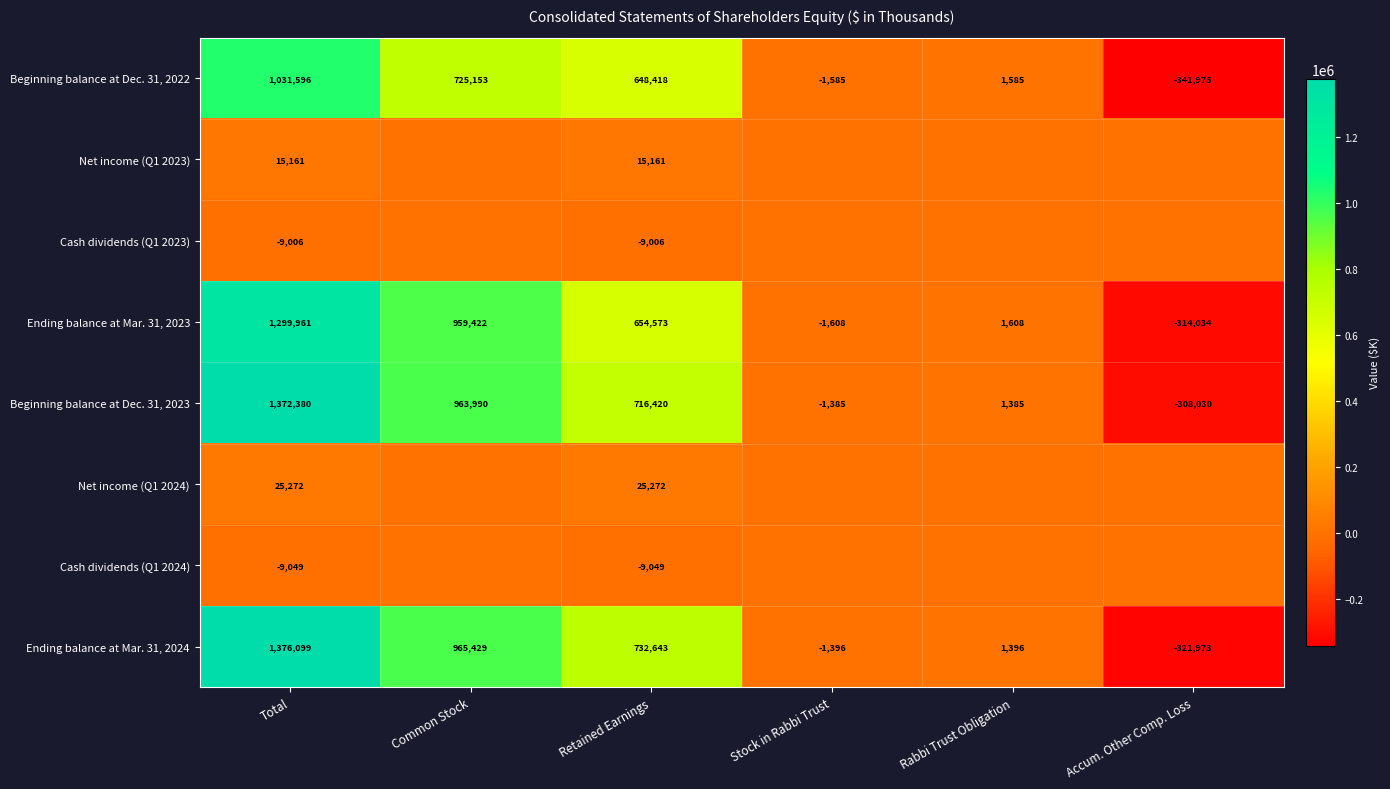

At how many categories does at least one series exceed 693574?

3